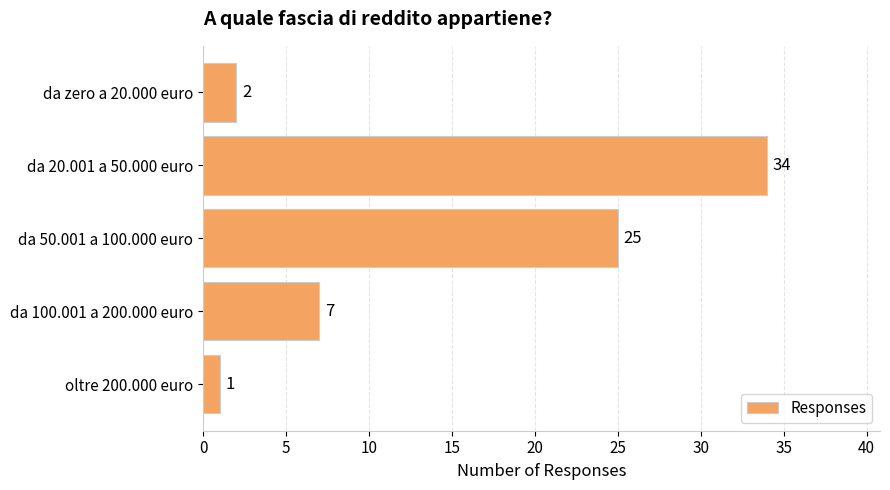

What value does the data have at da 20.001 a 50.000 euro?

34